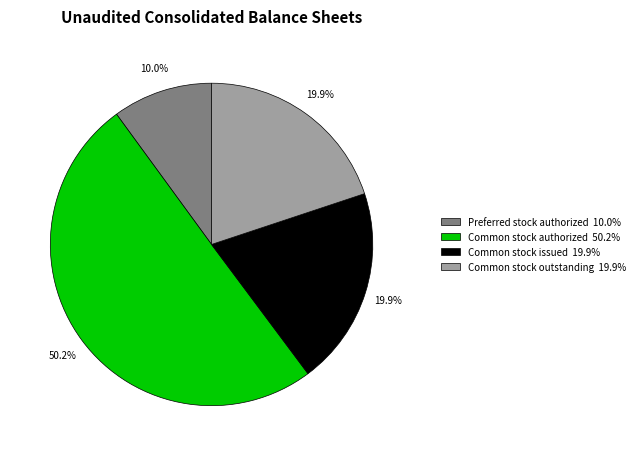

Between Preferred stock authorized 10.0% and Common stock outstanding 19.9%, which is larger?

Common stock outstanding 19.9%